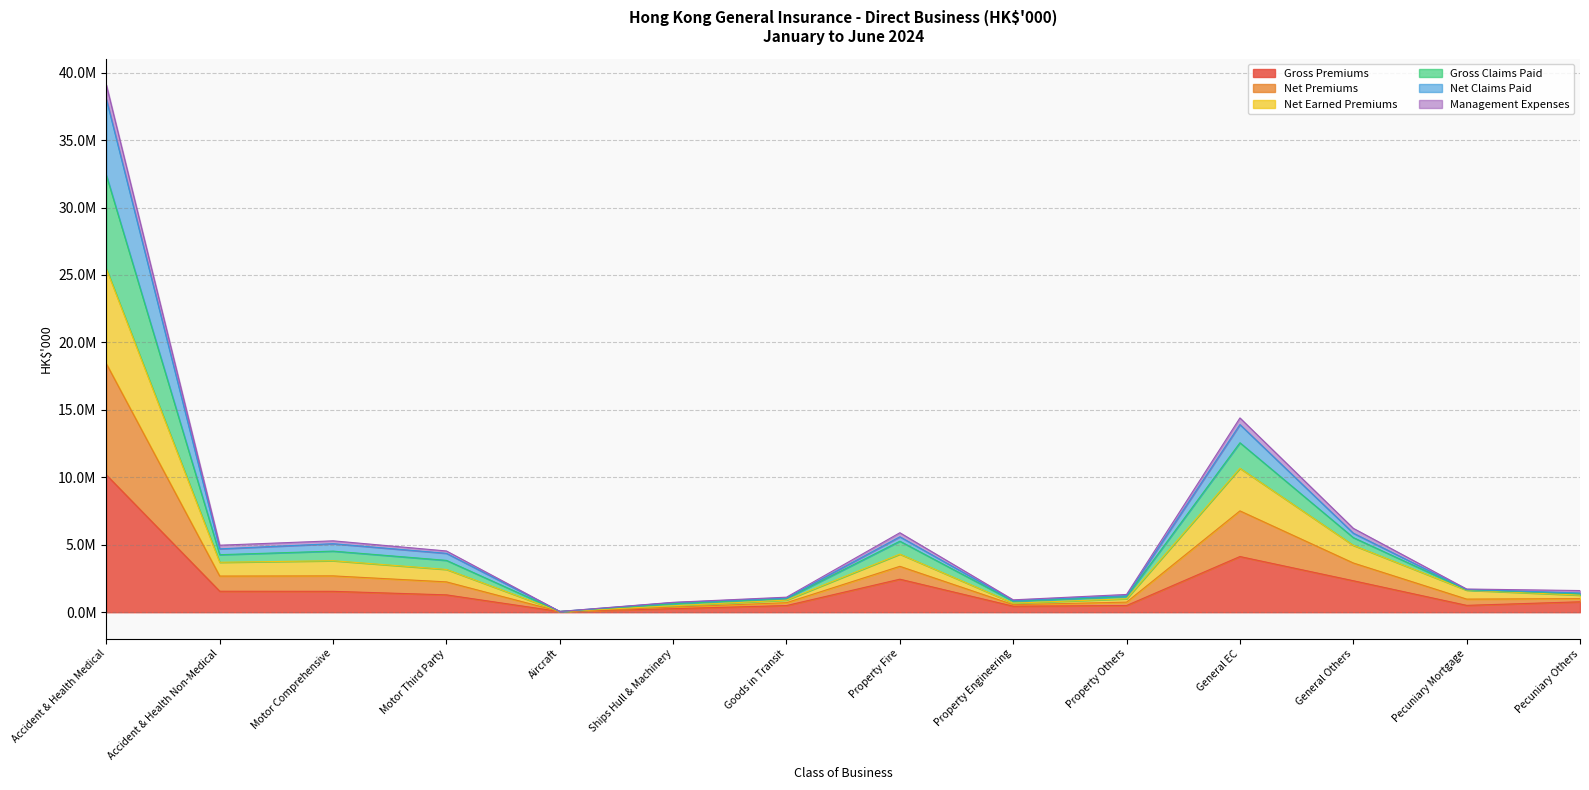

In Gross Premiums, how many points are lower than both neighbors (excluding endpoints)?

3